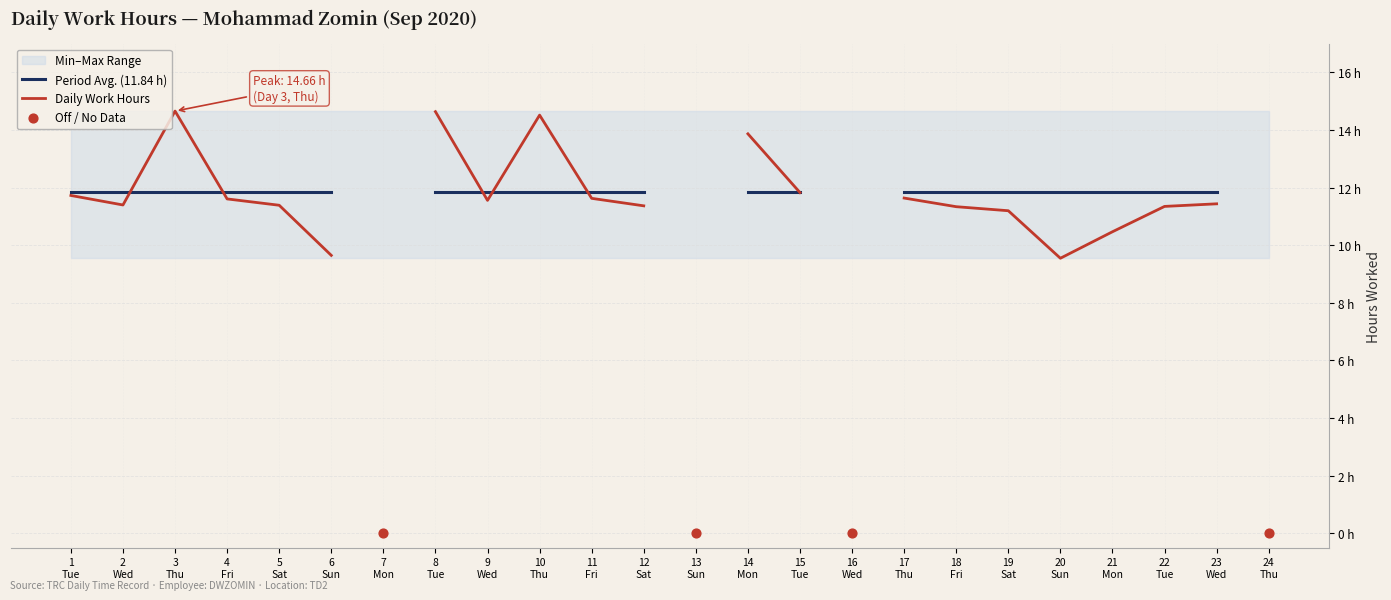

What is the ratio of the value at 18 to the value at 4?

1.0